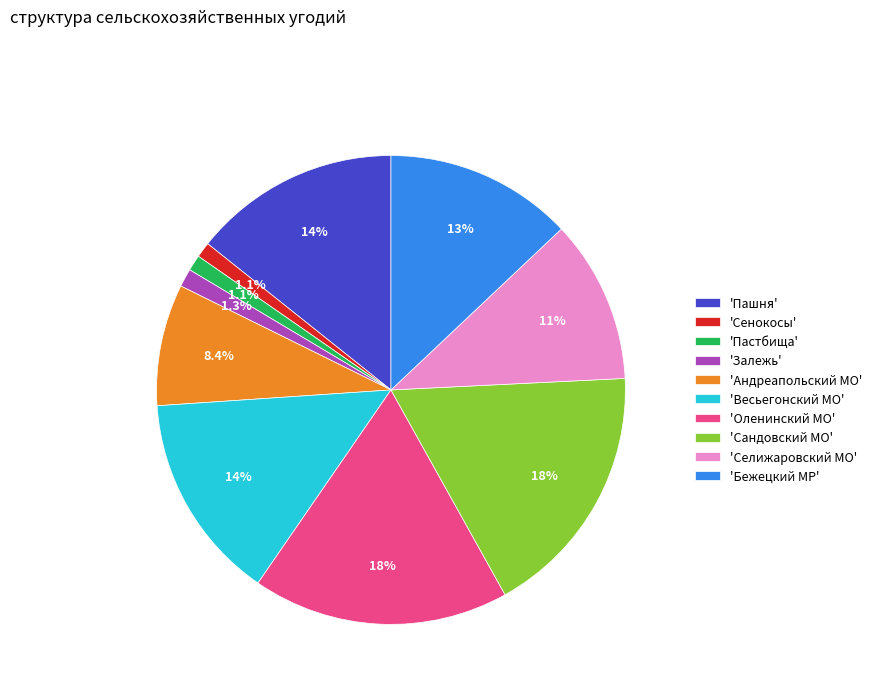

How many segments does this pie chart have?

10